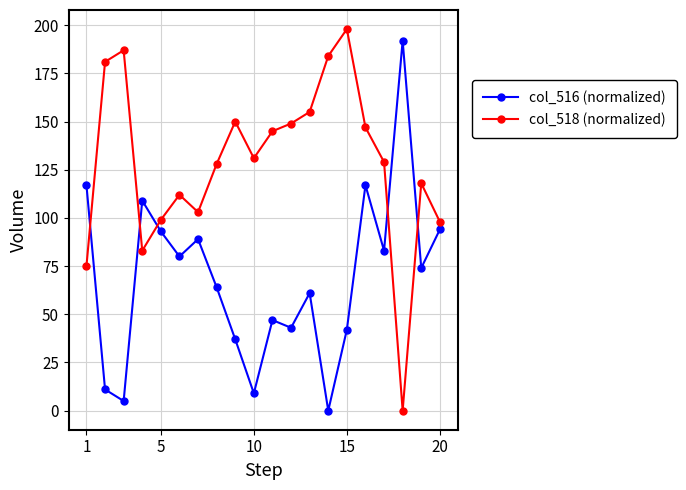

Does the chart have visible grid lines?

Yes